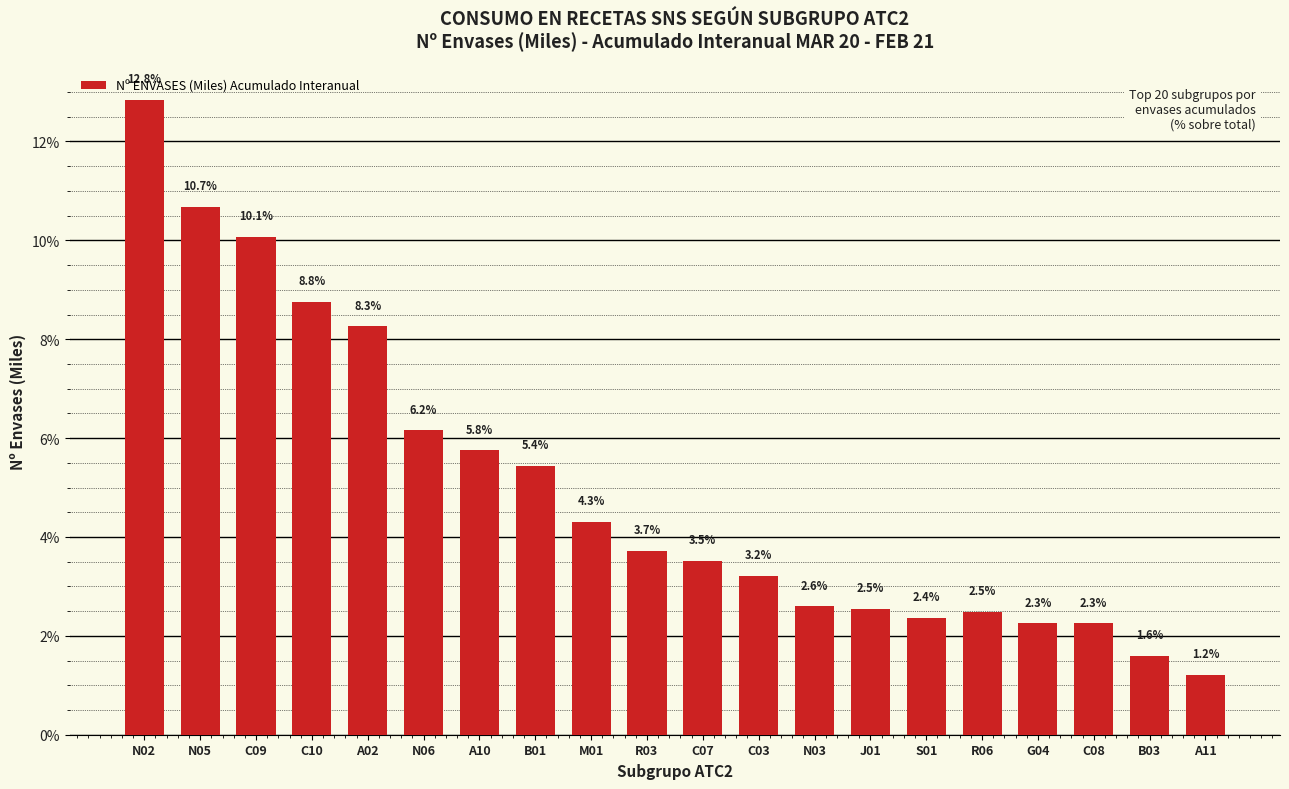

Reading left to right, what are all the values shown in this chart?

12.8	10.7	10.1	8.8	8.3	6.2	5.8	5.4	4.3	3.7	3.5	3.2	2.6	2.5	2.4	2.5	2.3	2.3	1.6	1.2